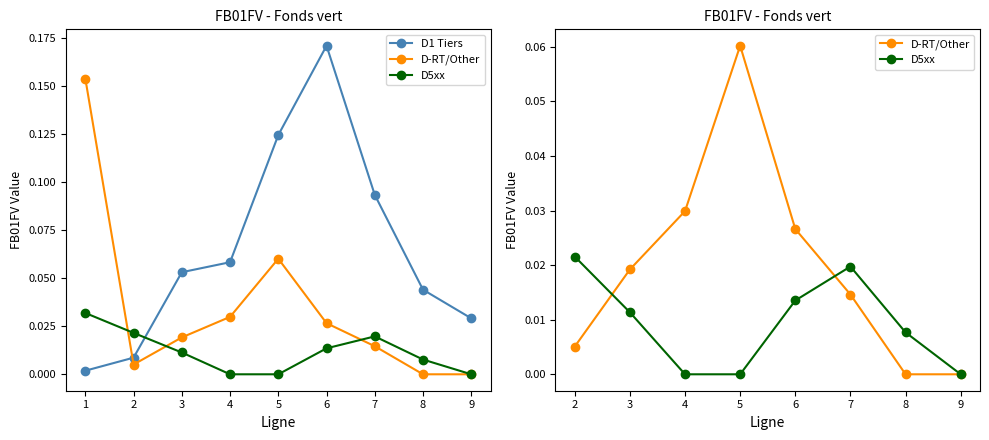

What is the total value across all series at 3?

0.1